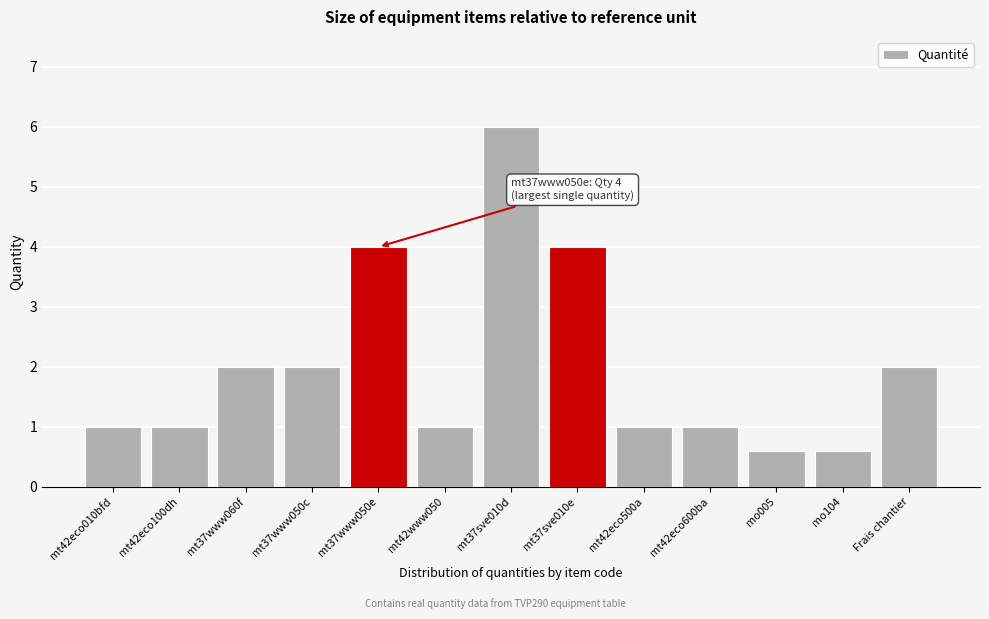

Reading right to left, extract all data points from this chart.

2.0	0.6	0.6	1.0	1.0	4.0	6.0	1.0	4.0	2.0	2.0	1.0	1.0